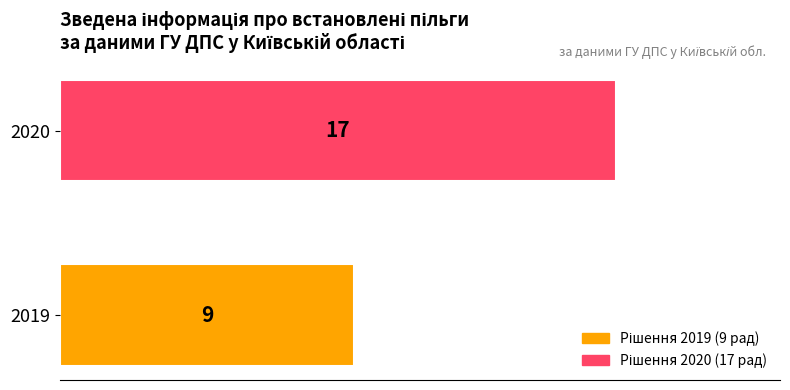

What is the difference between the maximum and minimum values?

8